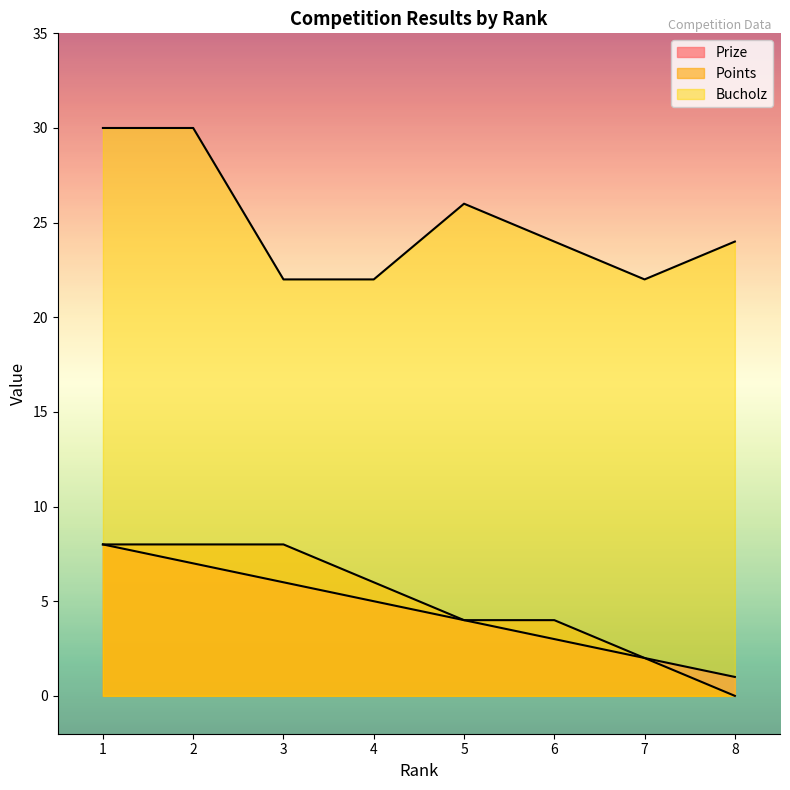

What is the total value across all series at 6?

31